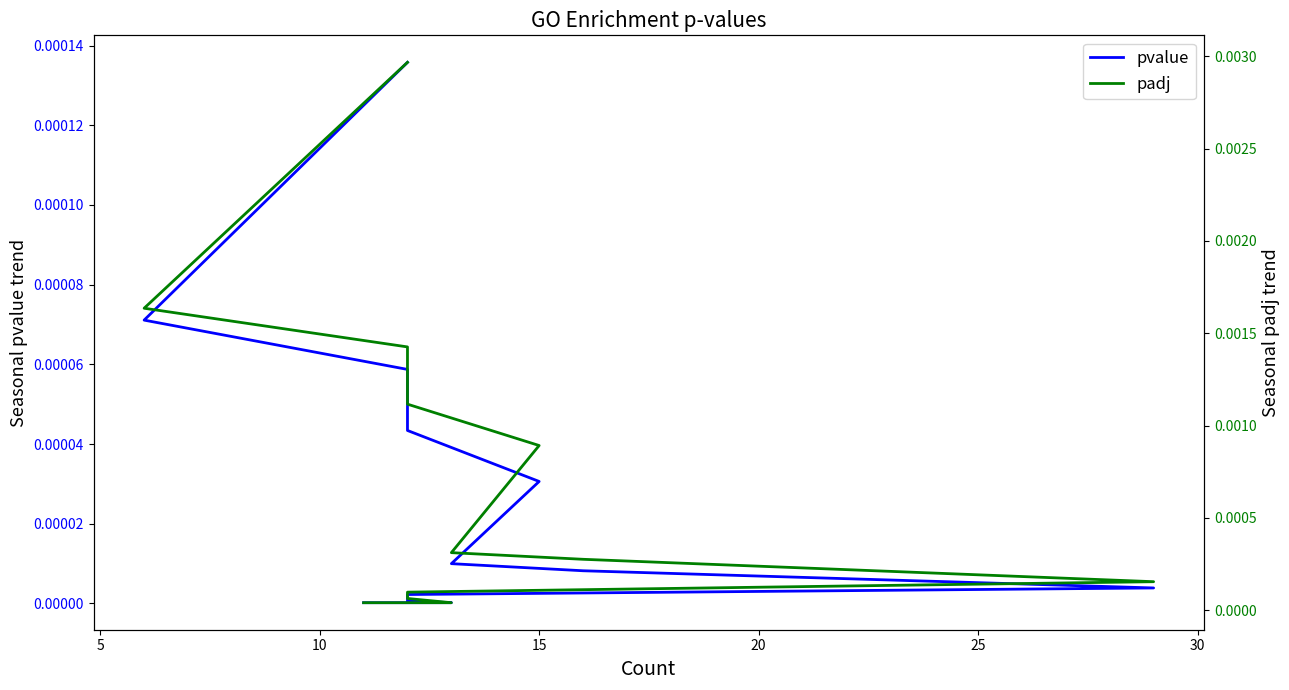

Which series has the largest range (max minus min)?

padj